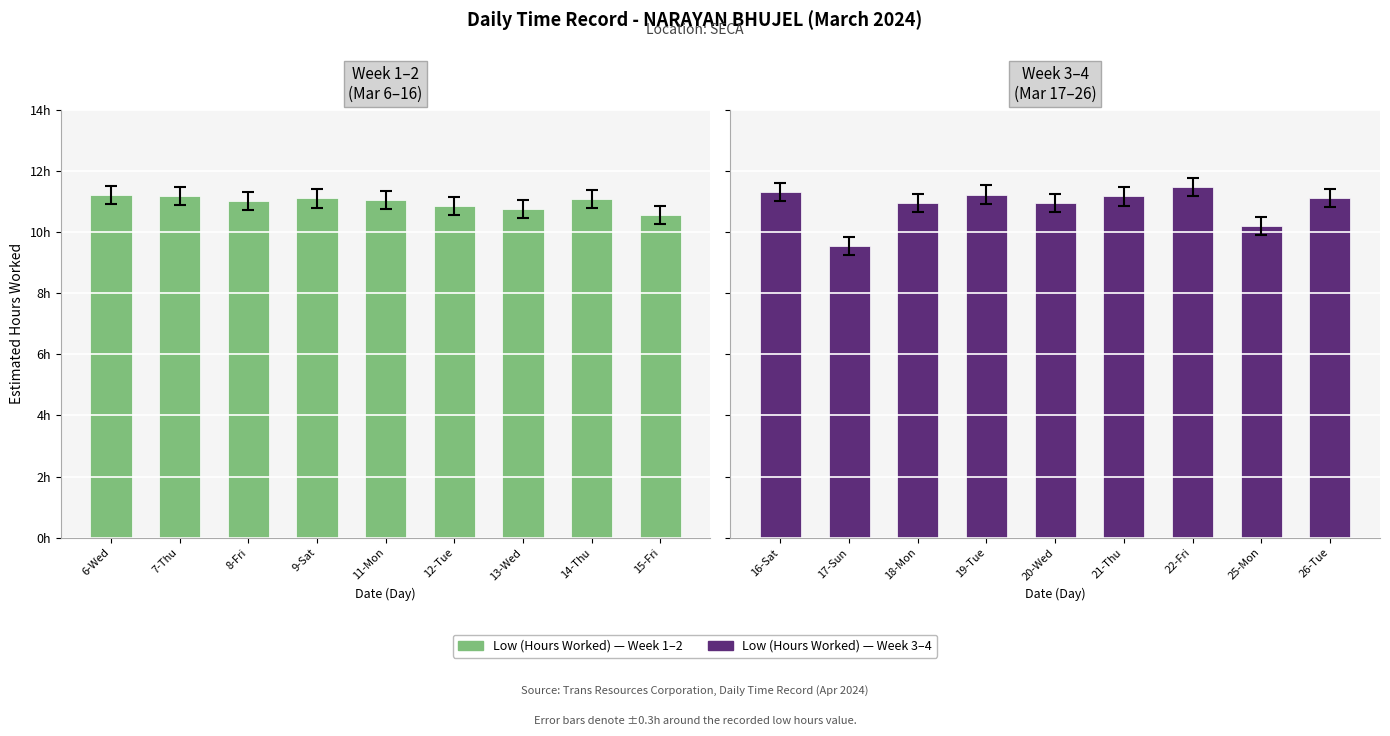

What is the label of the 5th bar from the left?

20-Wed